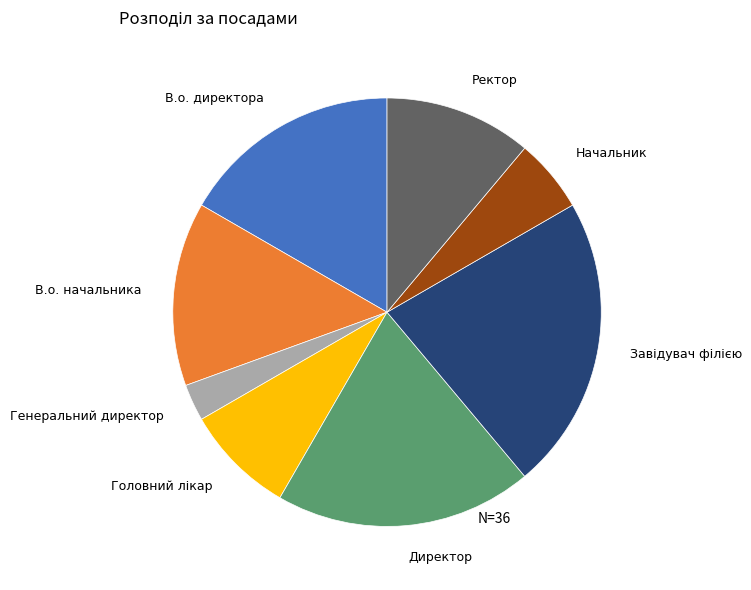

How many slices are in this pie chart?

8